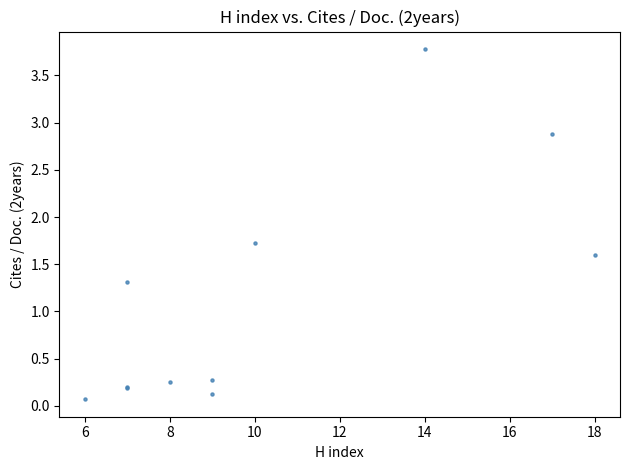

What Y value in the scatter plot is closest to 1?

1.3